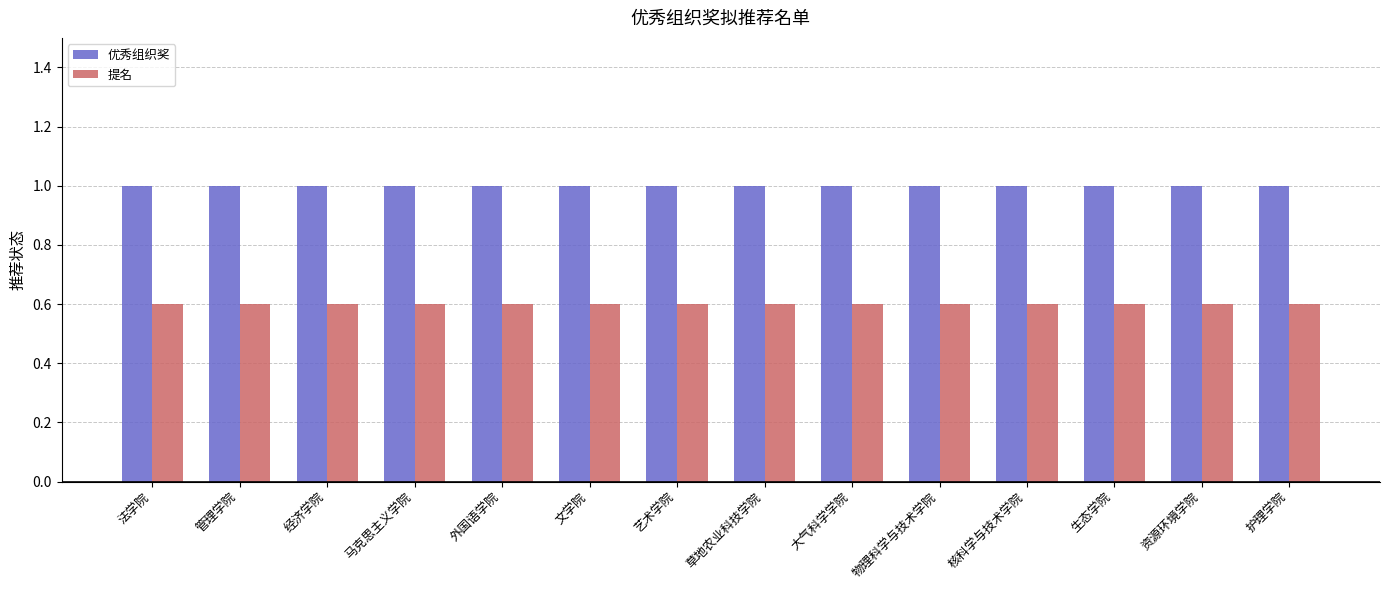

How many bars are there in each group?

2